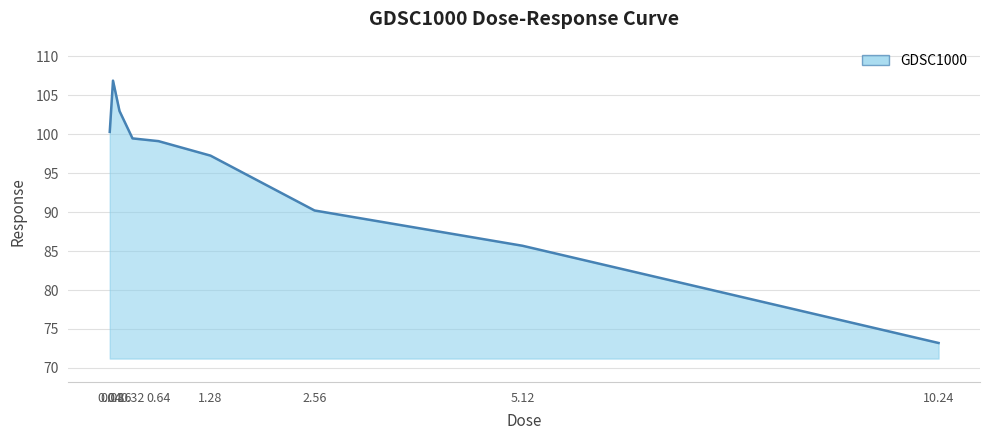

What is the sum of the values at 5.12 and 0.64?

184.8